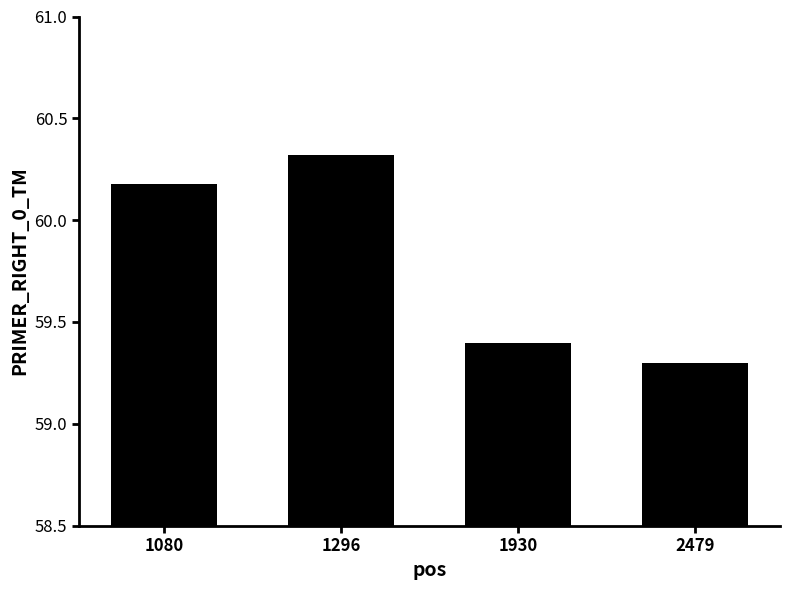

Rank the categories by value from lowest to highest.

2479, 1930, 1080, 1296